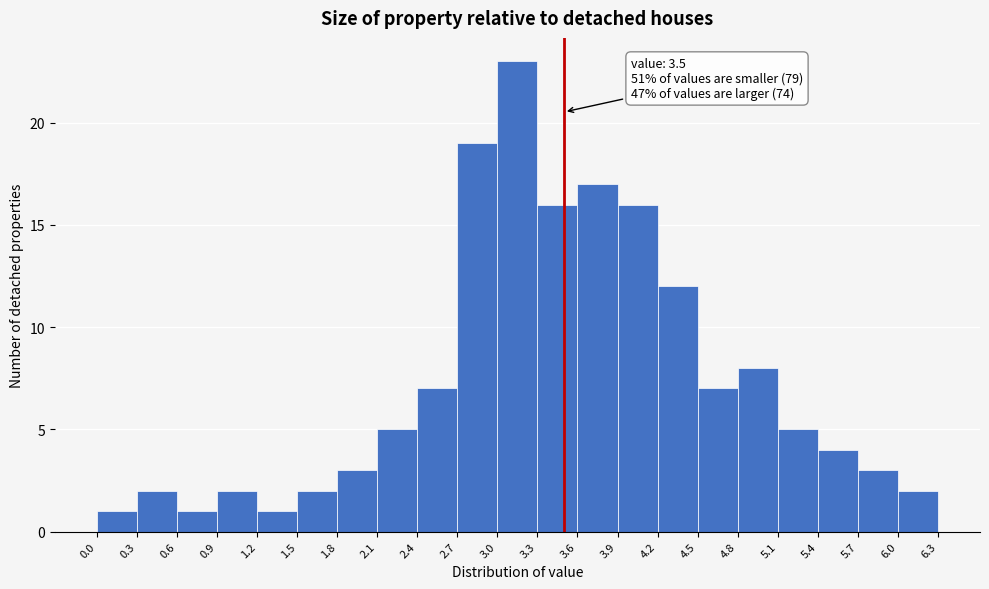

Over which range of the x-axis is the bar tallest?

3.0 to 3.3